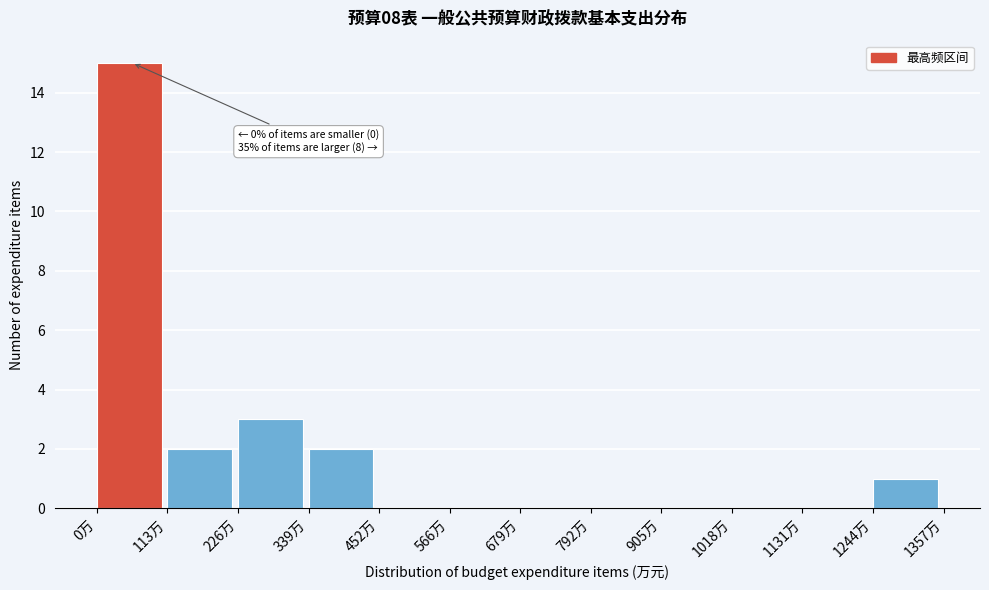

Over which range of the x-axis is the bar tallest?

0 to 120